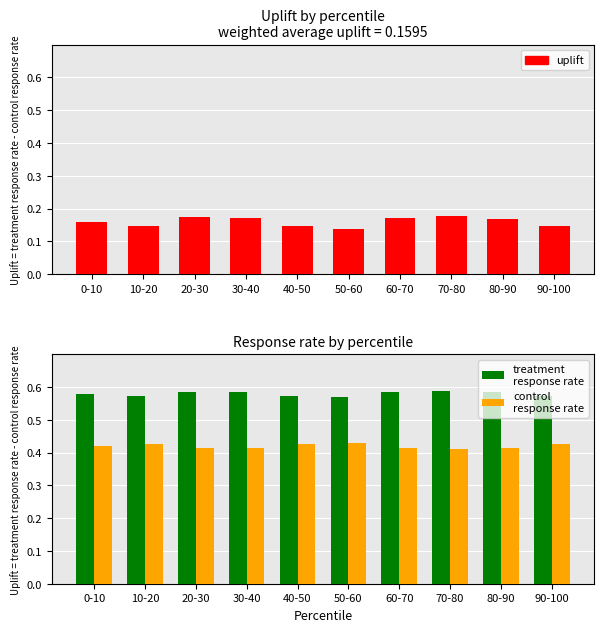

At which category does the chart reach its peak across all series?

70-80